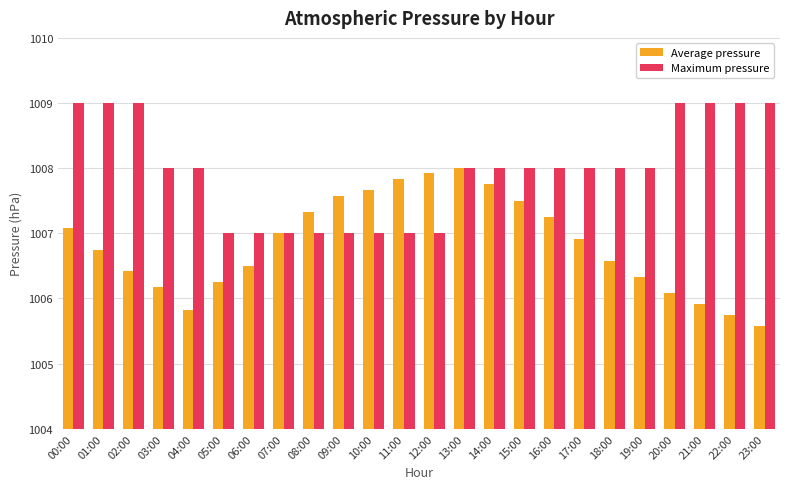

Between 00:00 and 21:00, which series saw the biggest shift?

Average pressure